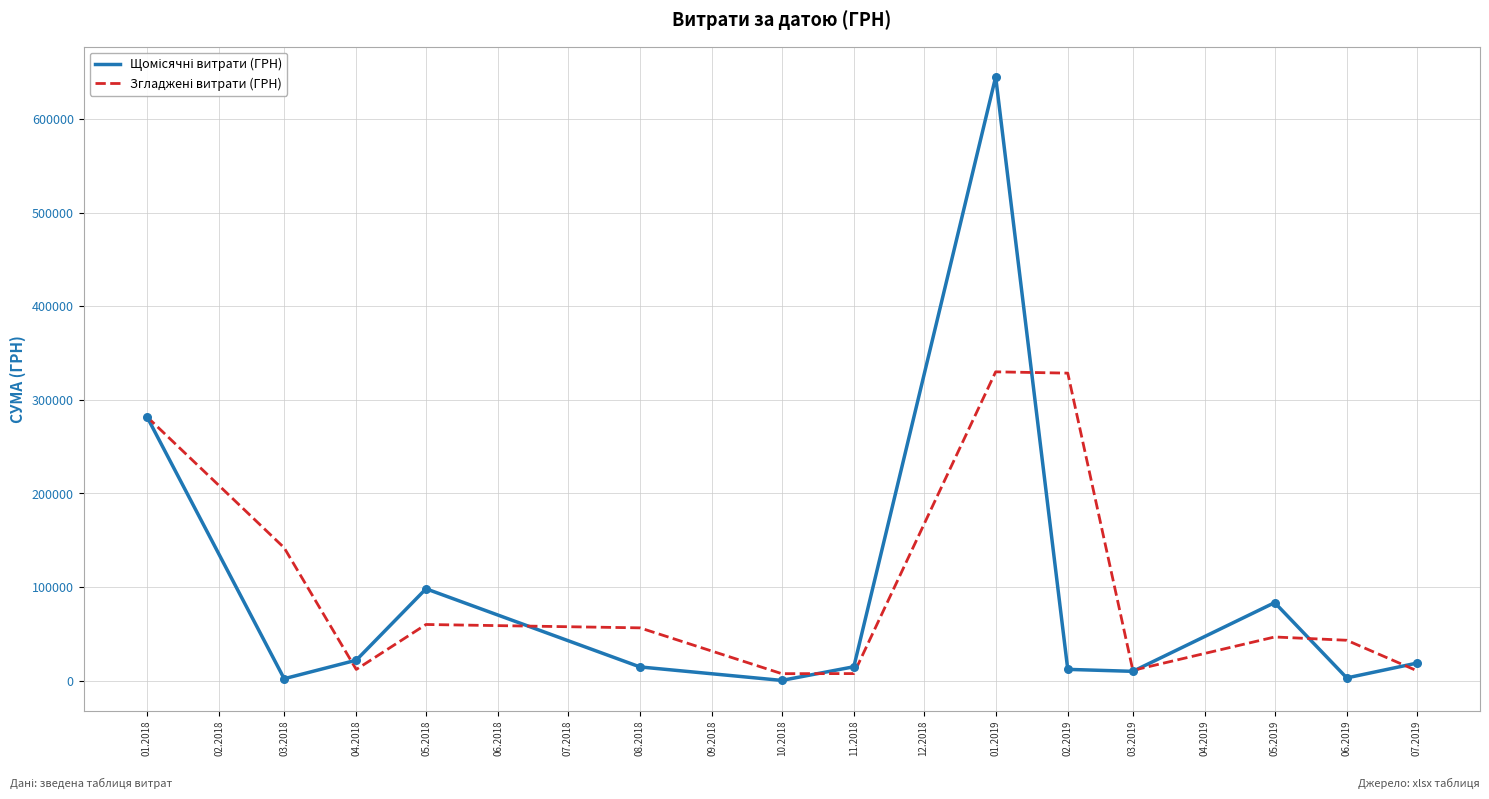

At which category is the sum across all series the highest?

01.2019